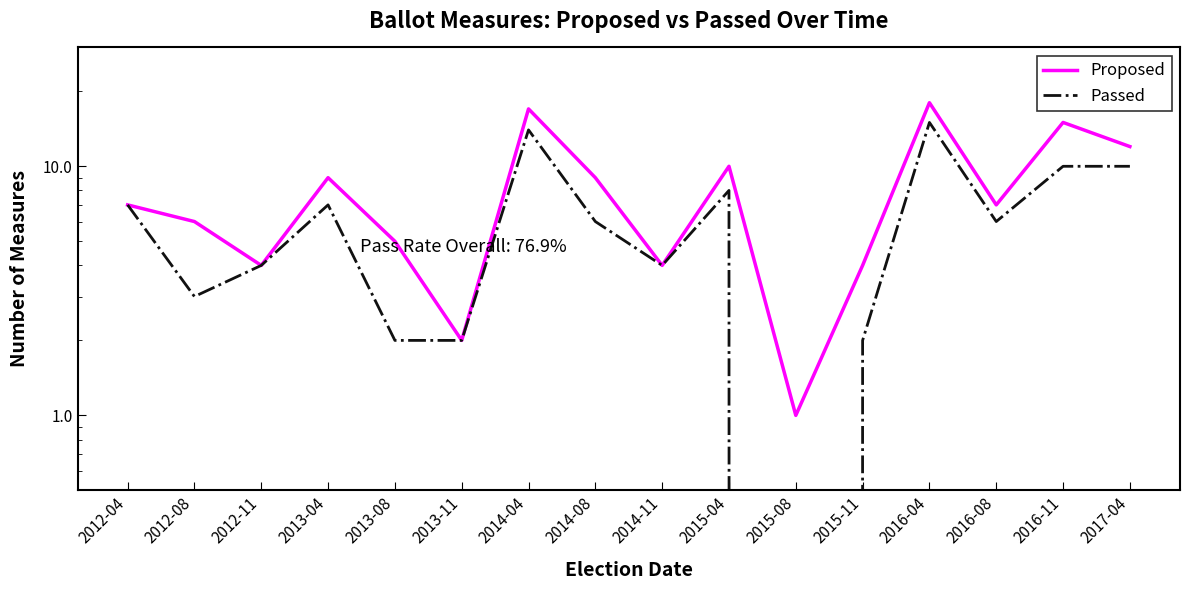

True or false: Proposed and Passed cross at least once.

False